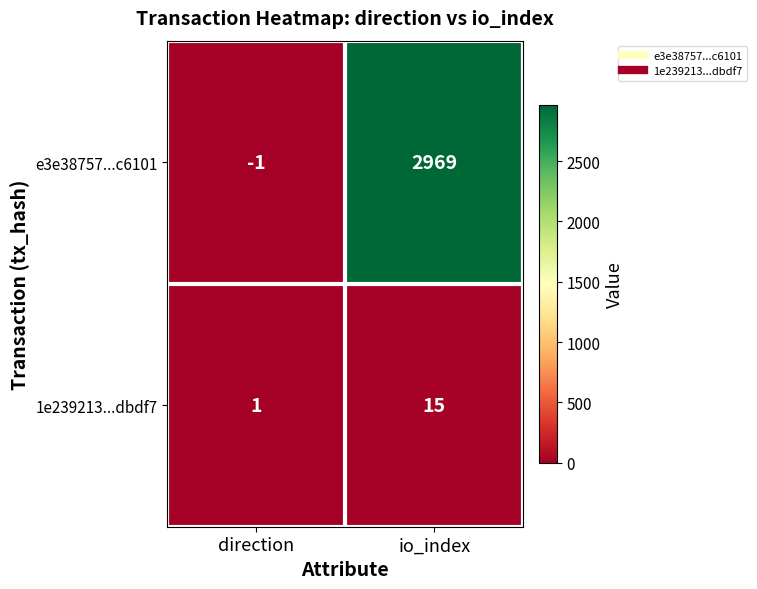

At which category does the chart reach its minimum across all series?

direction